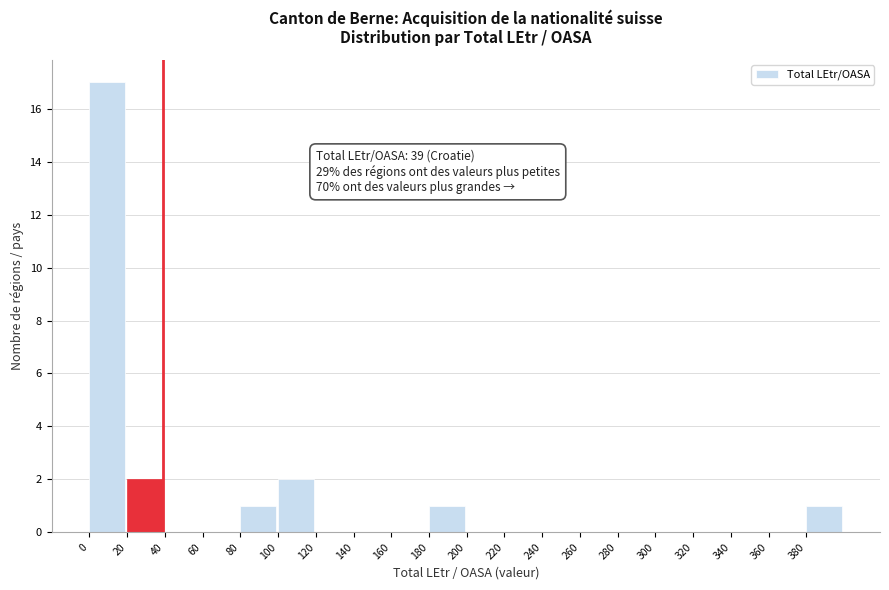

Which range on the x-axis has the tallest bar?

0 to 20